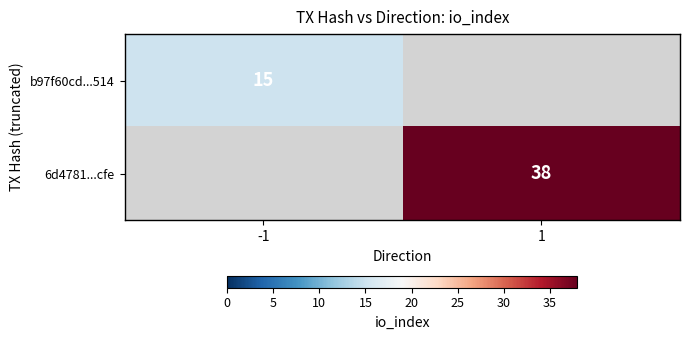

The b97f60cd...514 series shows 15 at -1. True or false?

True